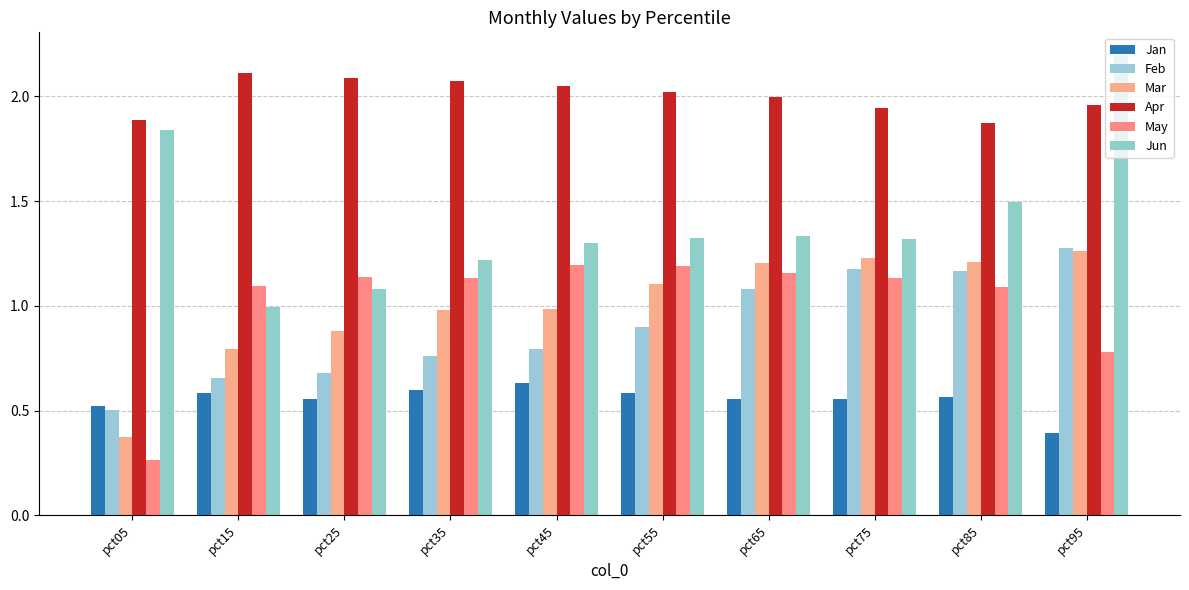

What is the value of the Feb bar at the 8th from the left?

1.2